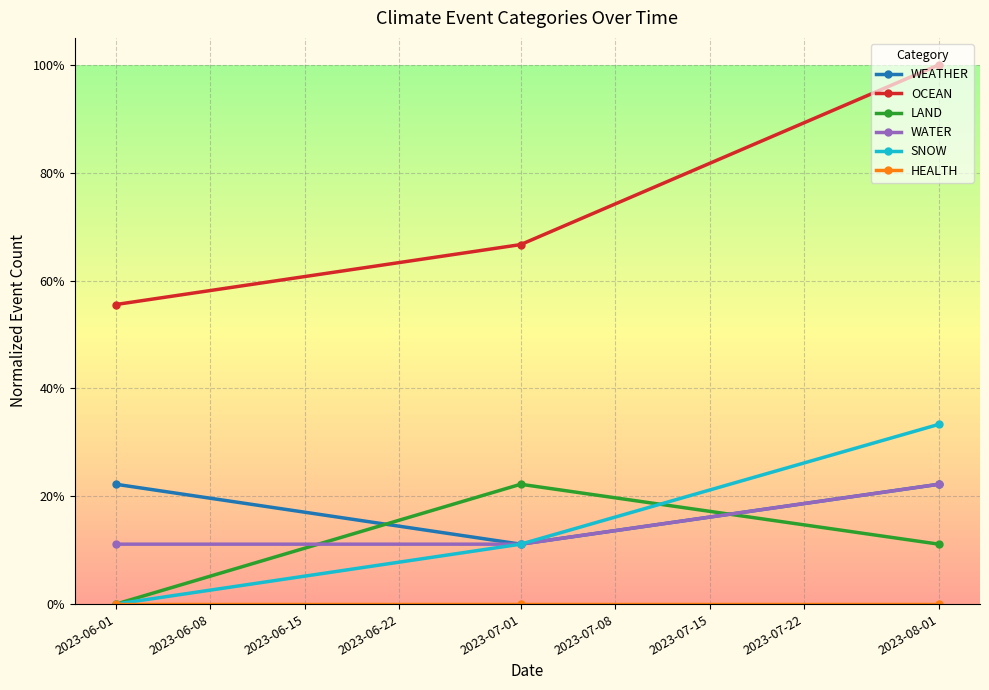

Does the chart have visible grid lines?

Yes